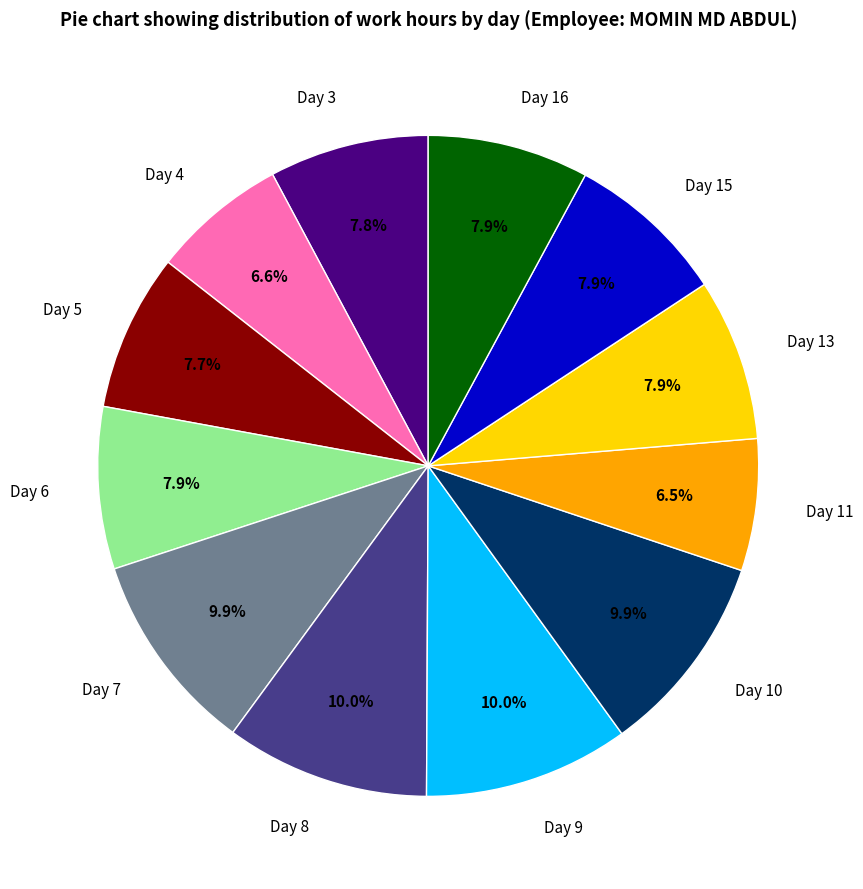

What is the ratio of the value at Day 15 to the value at Day 3?

1.0